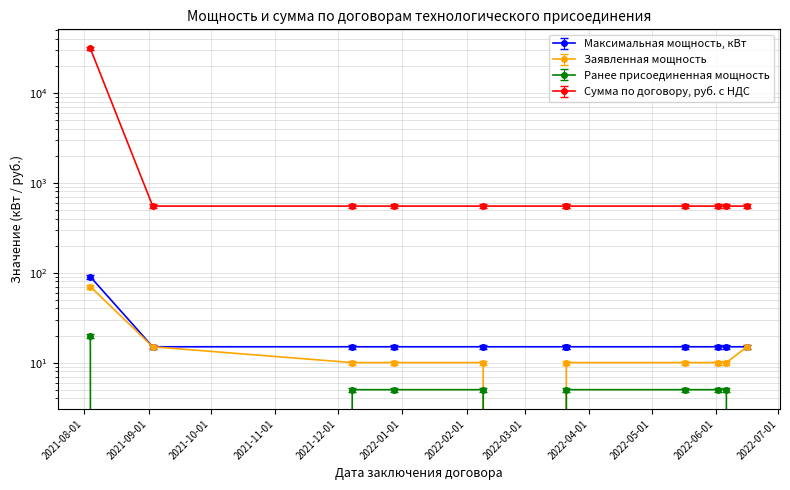

List the labels in order of Максимальная мощность, кВт value, smallest first.

2021-09-03, 2021-12-08, 2021-12-28, 2022-02-09, 2022-03-21, 2022-03-21, 2022-05-17, 2022-06-02, 2022-06-06, 2022-06-16, 2021-08-04